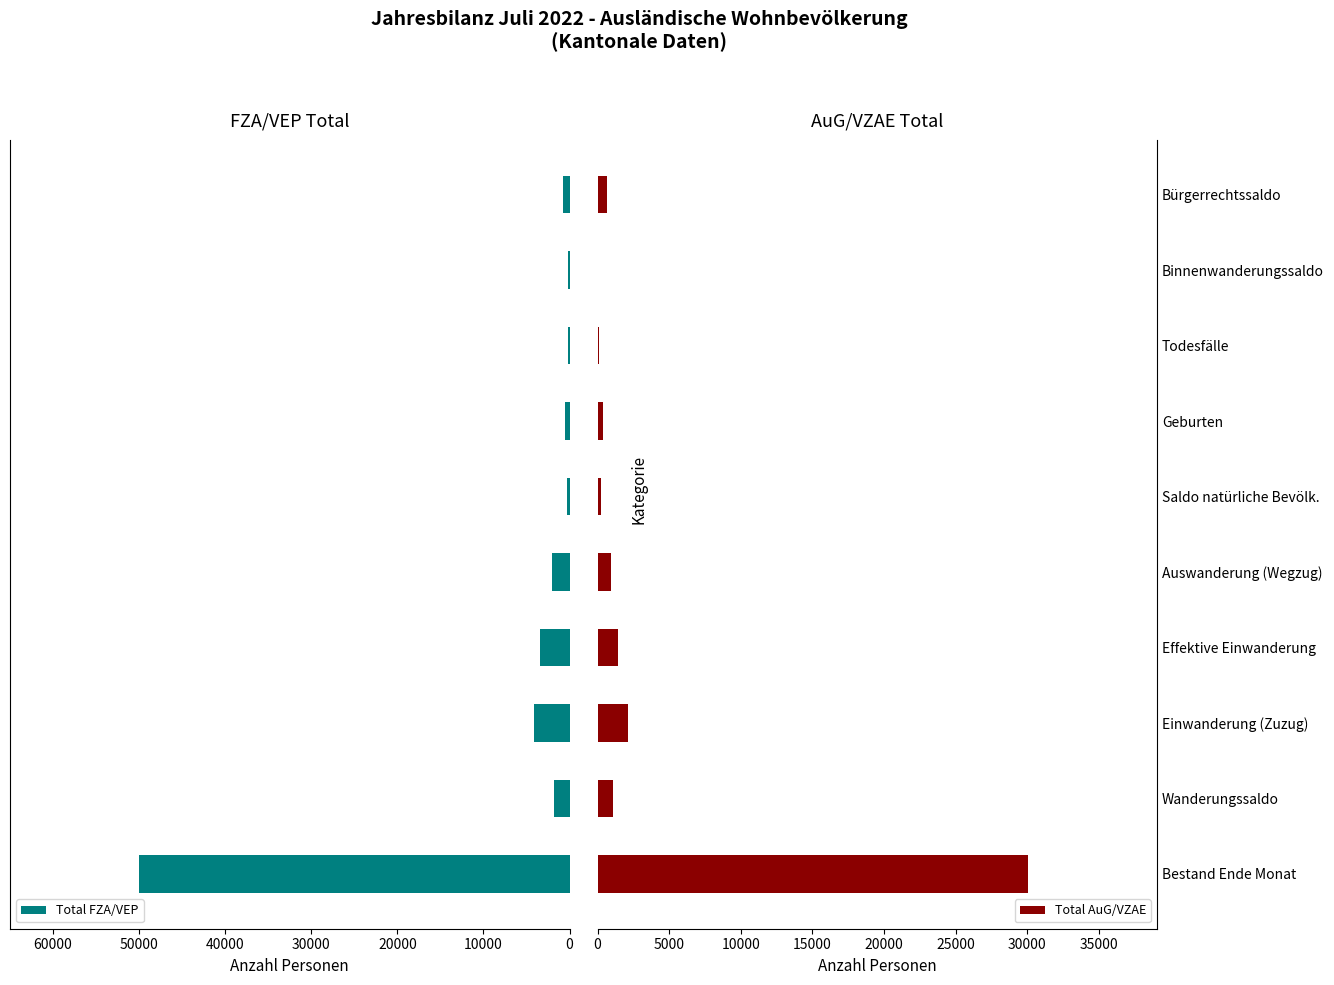

Reading right to left, what are all the values shown in this chart?

Total FZA/VEP: 766	178	174	509	335	2075	3382	4085	1808	49985
Total AuG/VZAE: 652	51	95	347	252	963	1446	2100	1099	30050